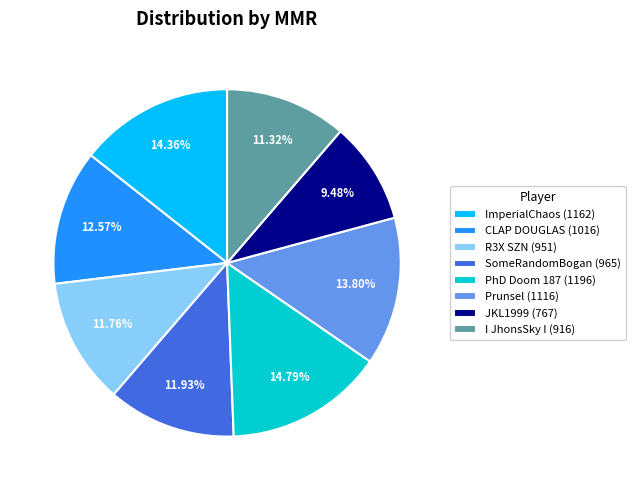

Count the number of slices in the pie.

8